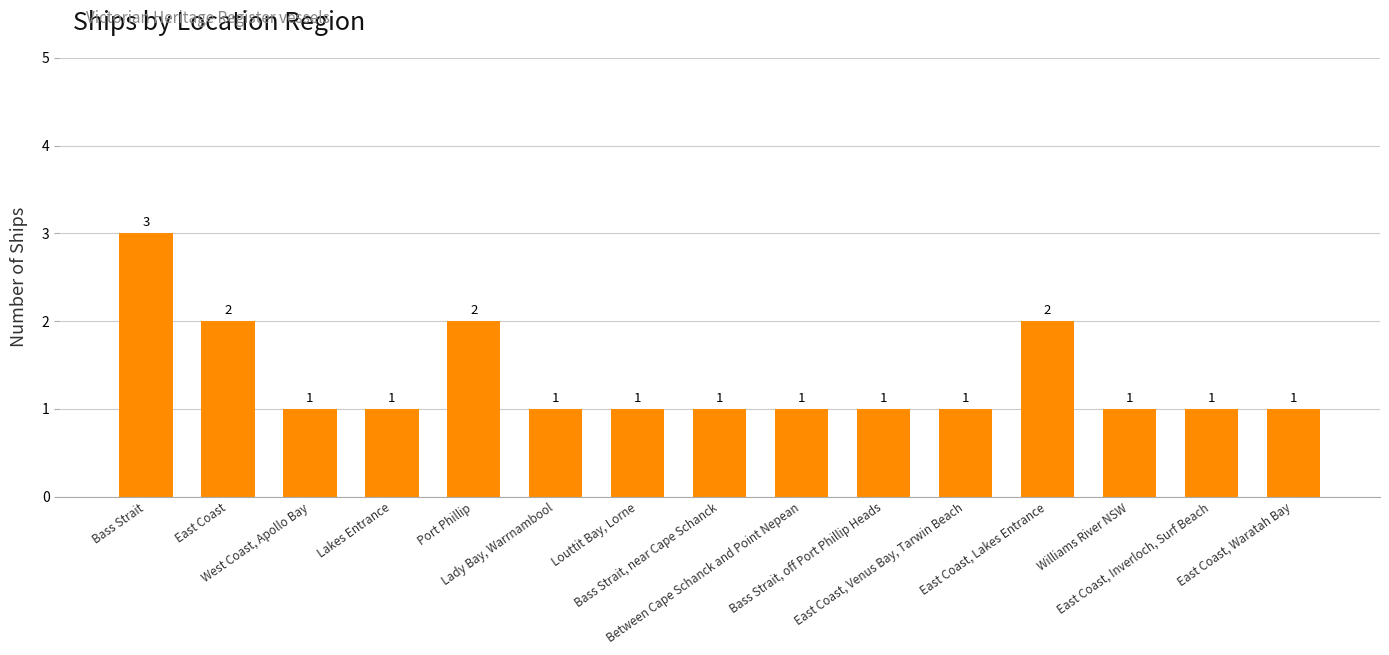

What is the sum of all values?

20